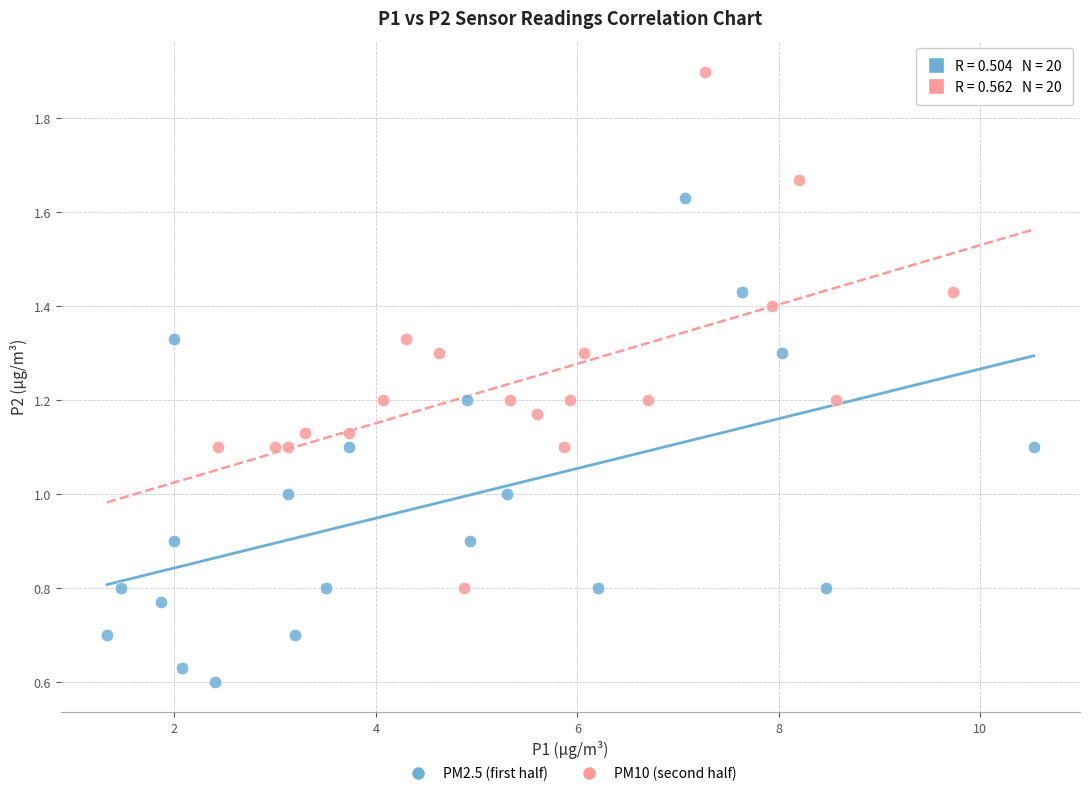

Which series contains the lowest Y value?

PM2.5 (first half)